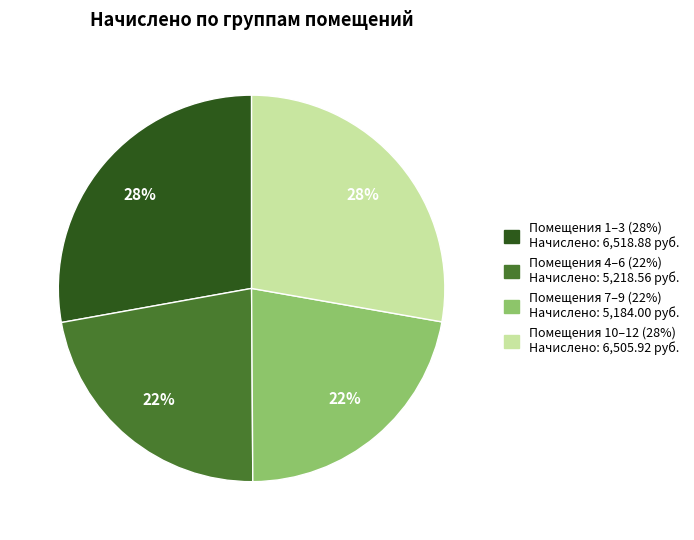

Does any single category account for the majority?

No